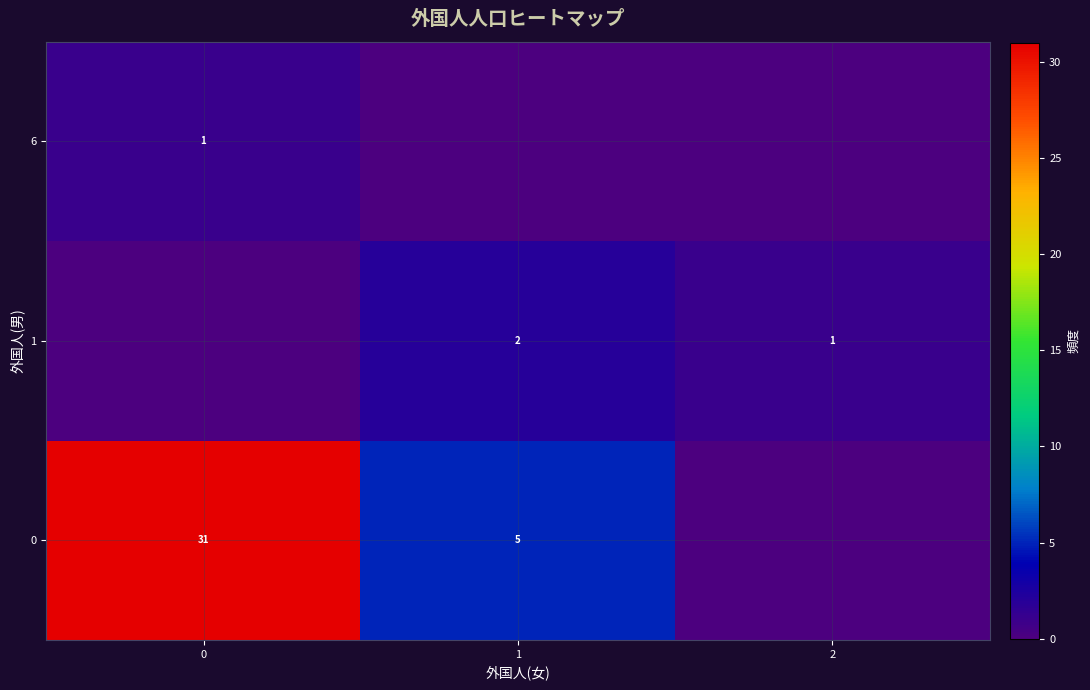

Is the value of 1 at 1 greater than the value of 0 at 0?

No